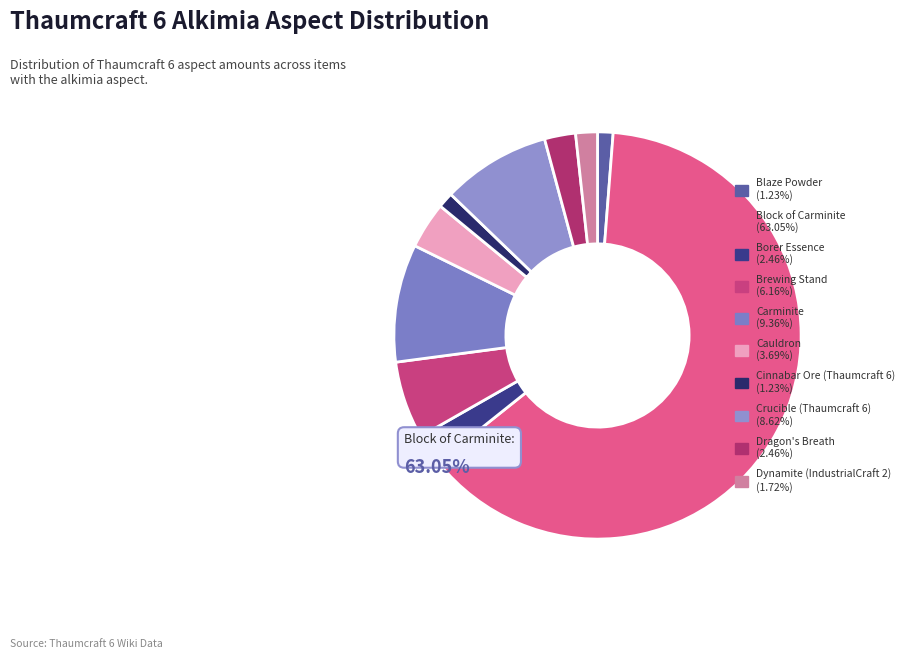

Count the number of slices in the pie.

10